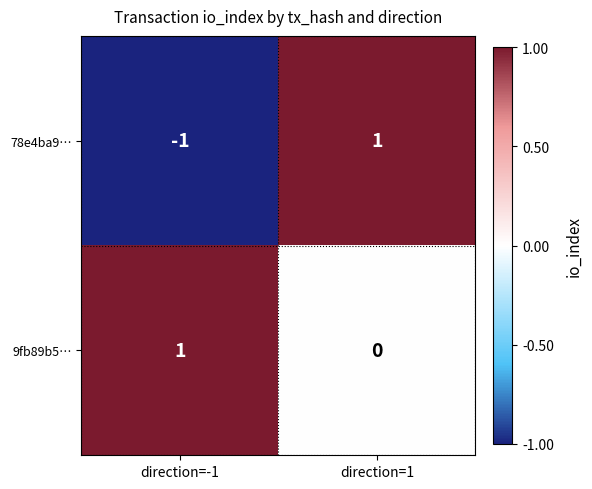

The value of 78e4ba9… at direction=1 is 1. True or false?

True